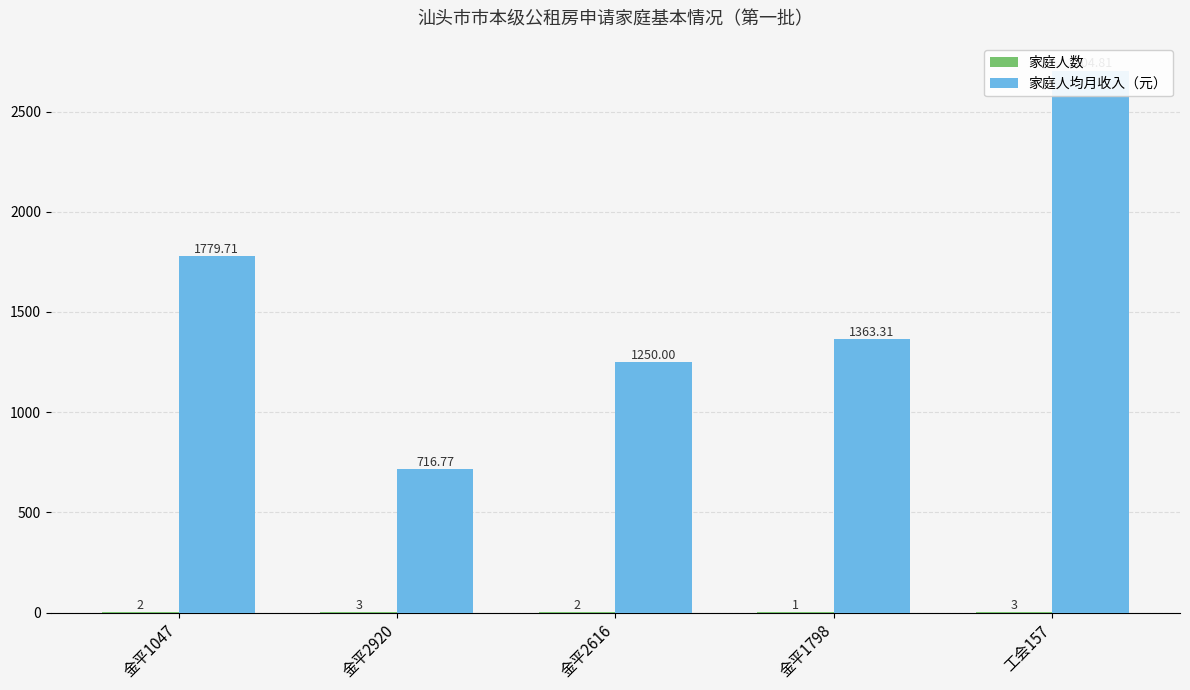

What is the smallest value displayed?

1.0